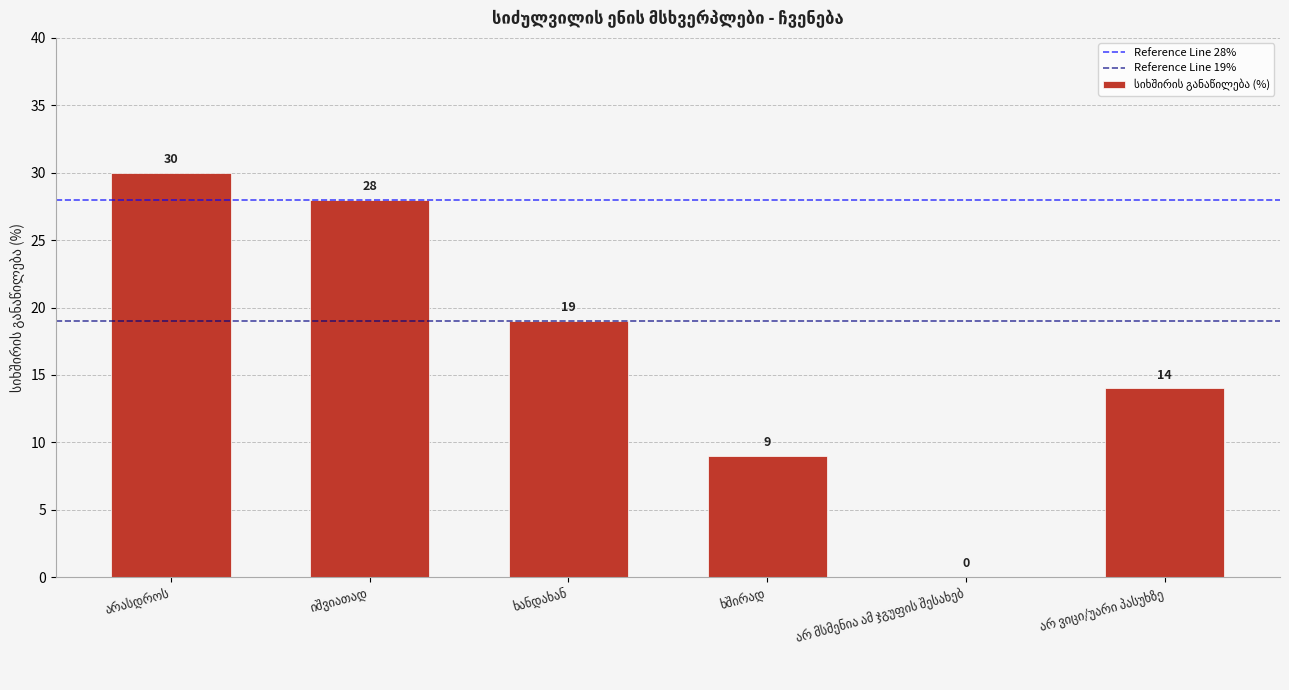

What is the greatest value displayed?

30